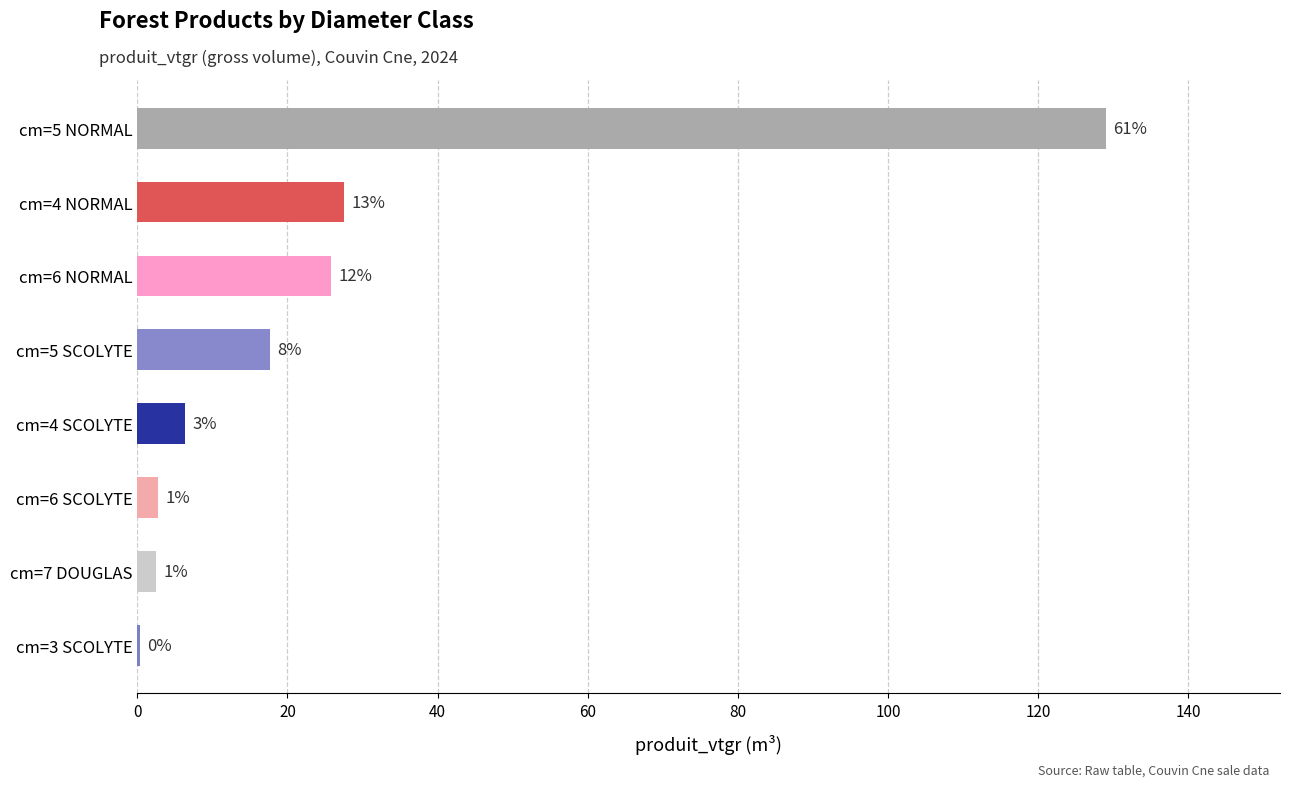

Are the bars horizontal?

Yes